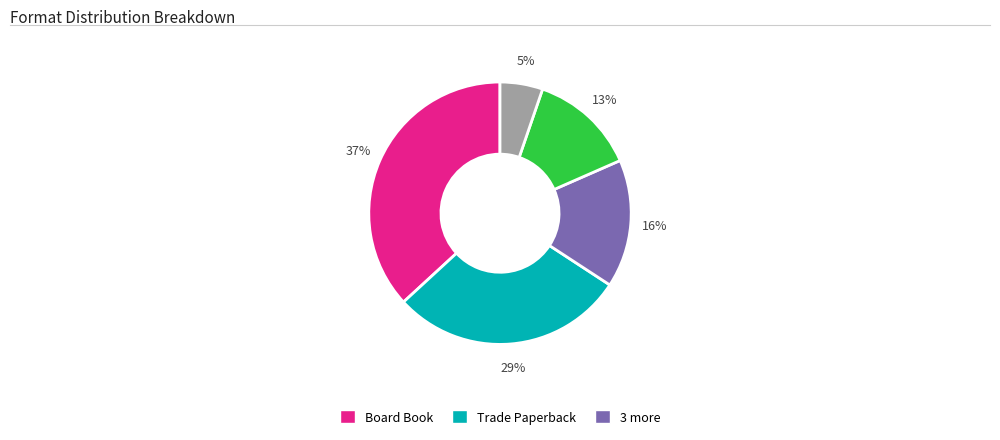

To the nearest percent, what is the difference between the largest and smallest slice percentages?

32%